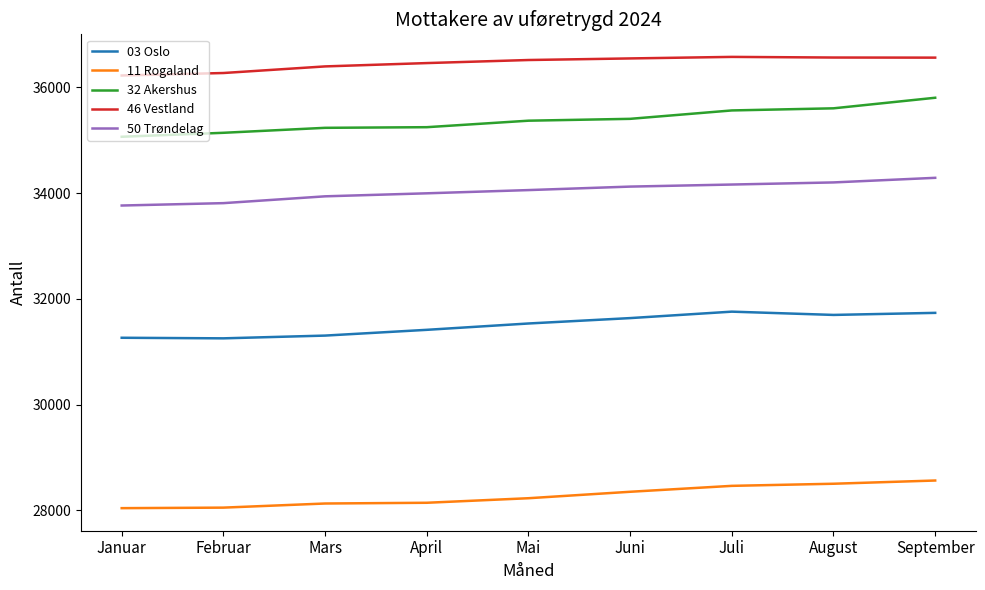

Rank the series at August from lowest to highest value.

11 Rogaland, 03 Oslo, 50 Trøndelag, 32 Akershus, 46 Vestland